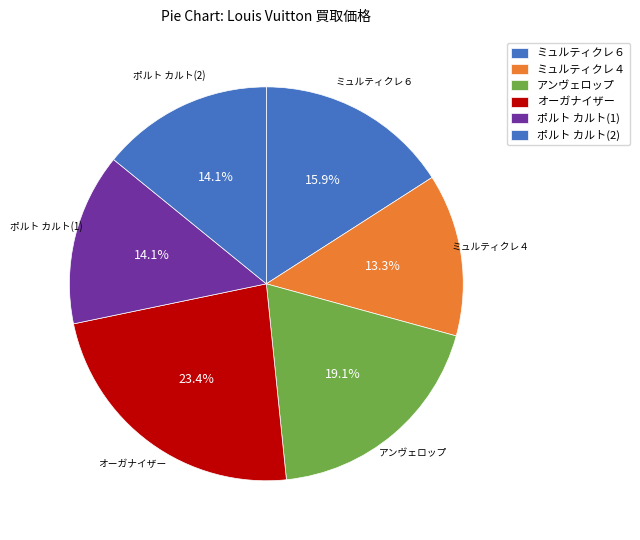

Is there a majority slice in this chart?

No